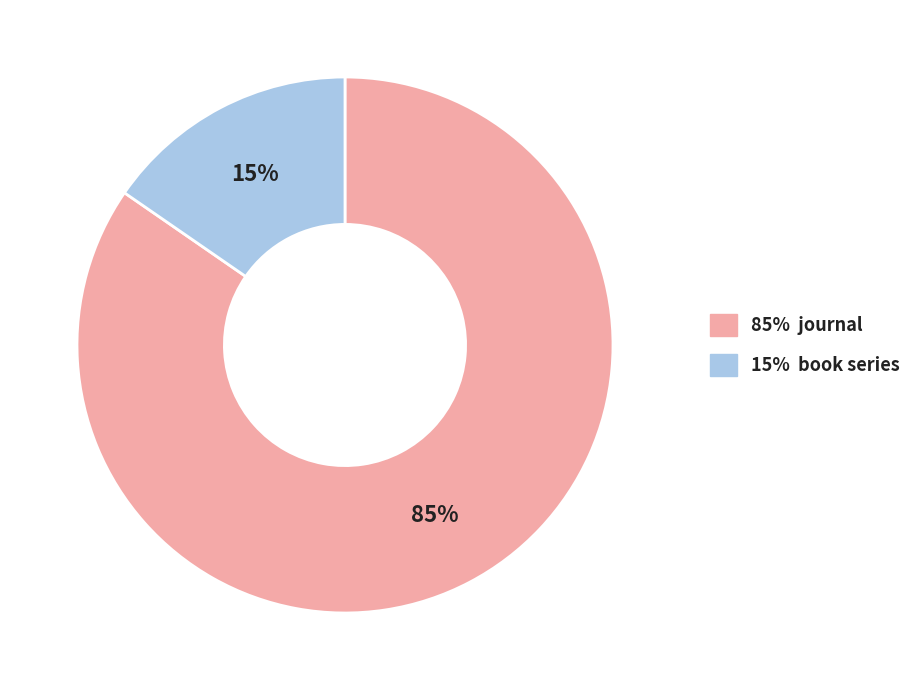

Is there any slice that represents more than half of the pie?

Yes